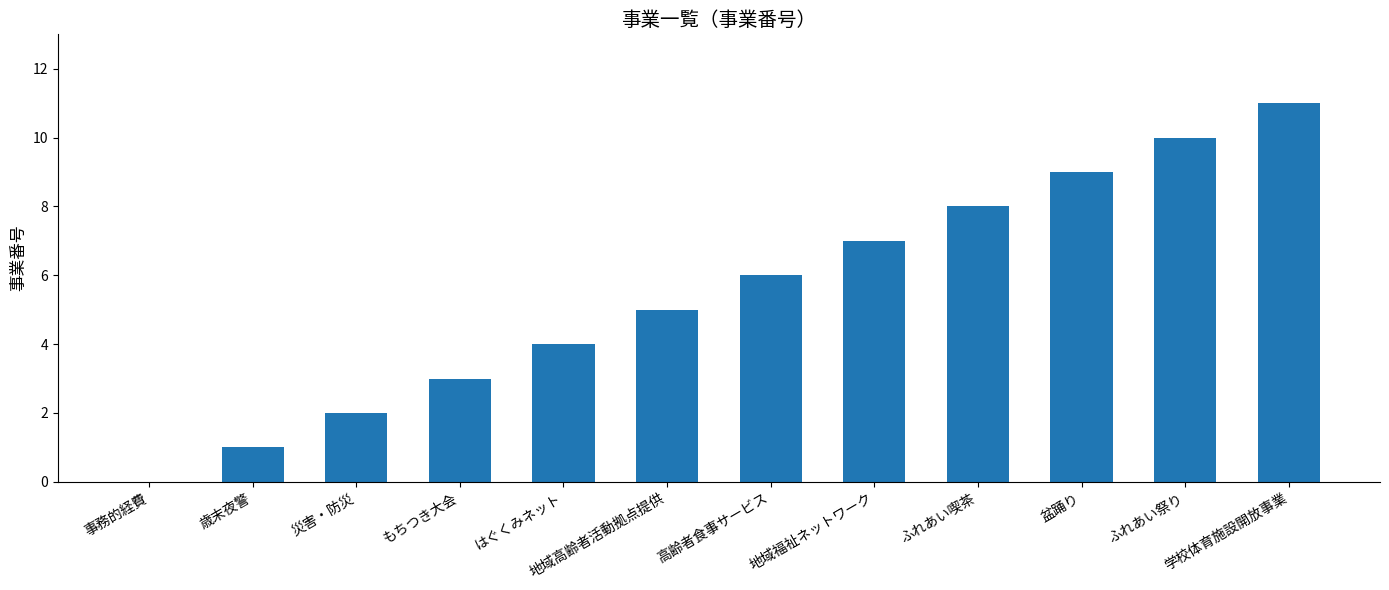

The value at 学校体育施設開放事業 is 6. True or false?

False